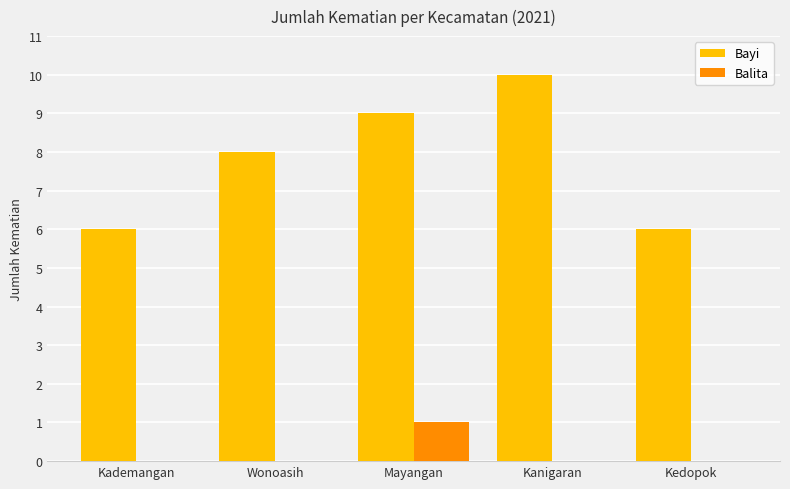

The Balita series shows -1 at Kademangan. True or false?

False